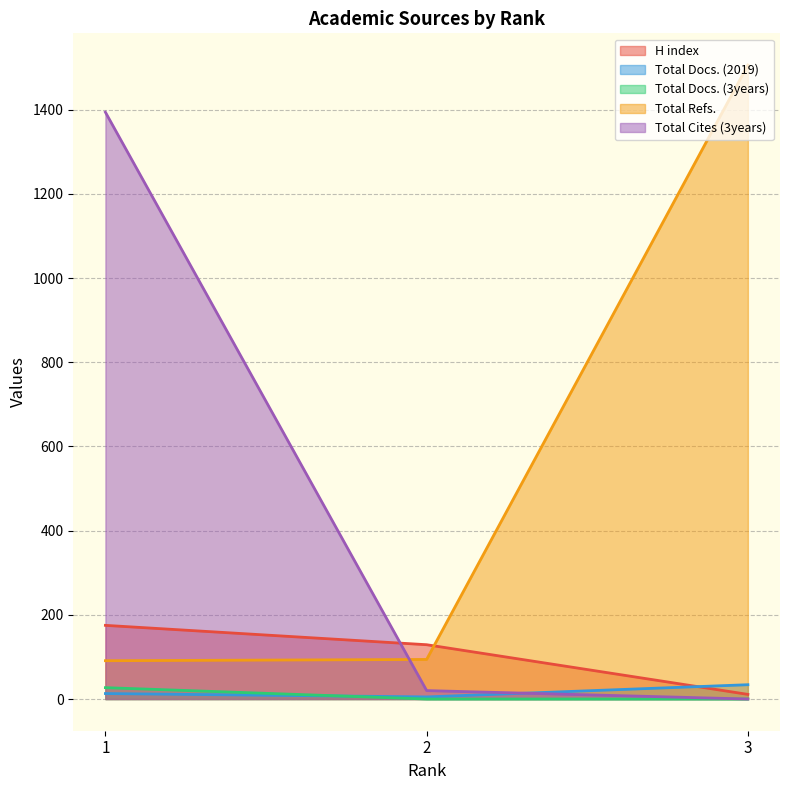

Which series has the largest range (max minus min)?

Total Refs.